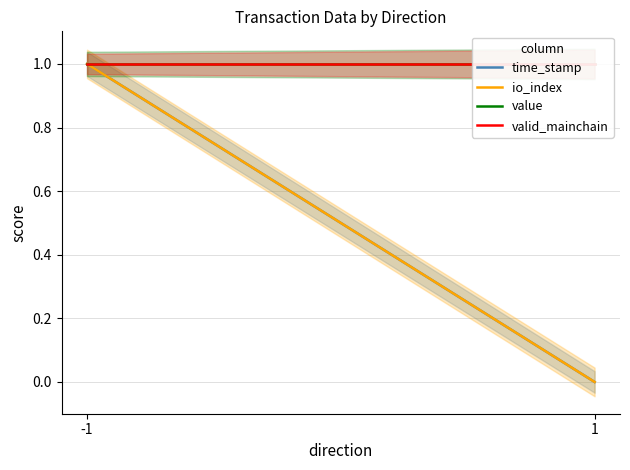

At which label is valid_mainchain closest to 1?

-1